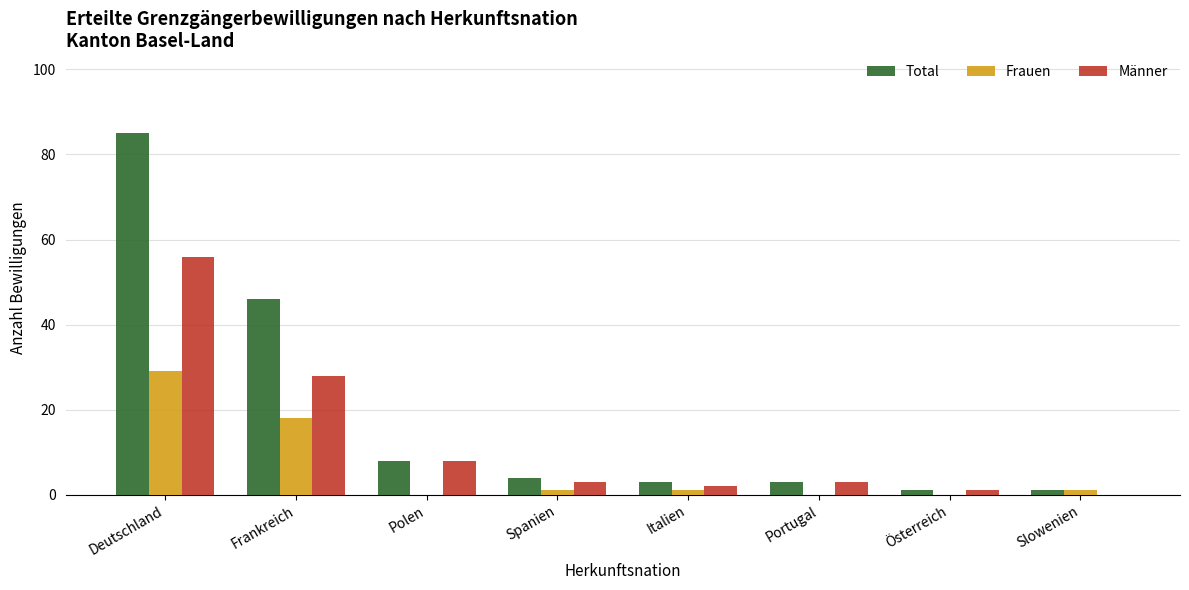

At which category is the sum across all series the highest?

Deutschland